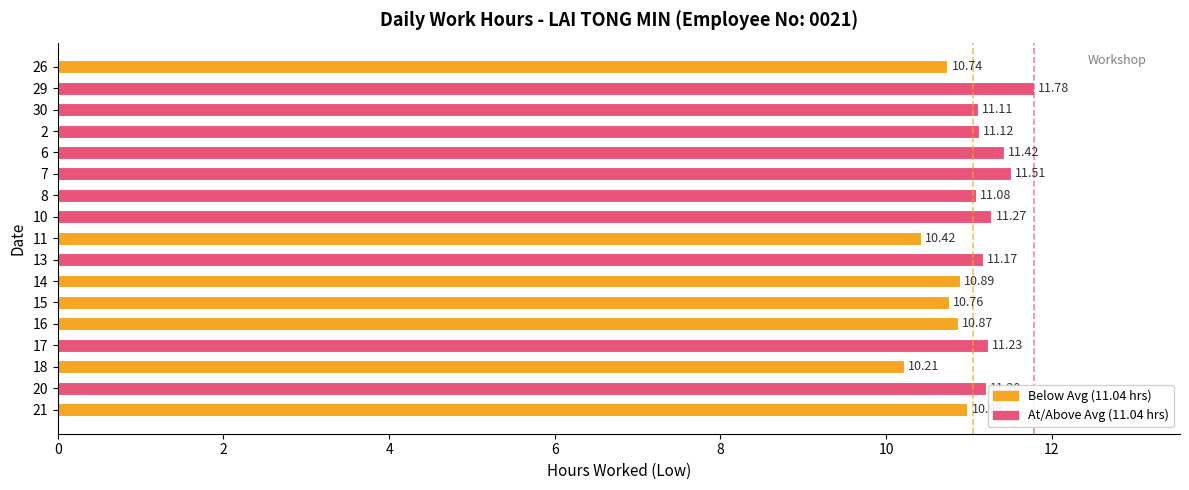

Which category has the lowest value across all series?

18